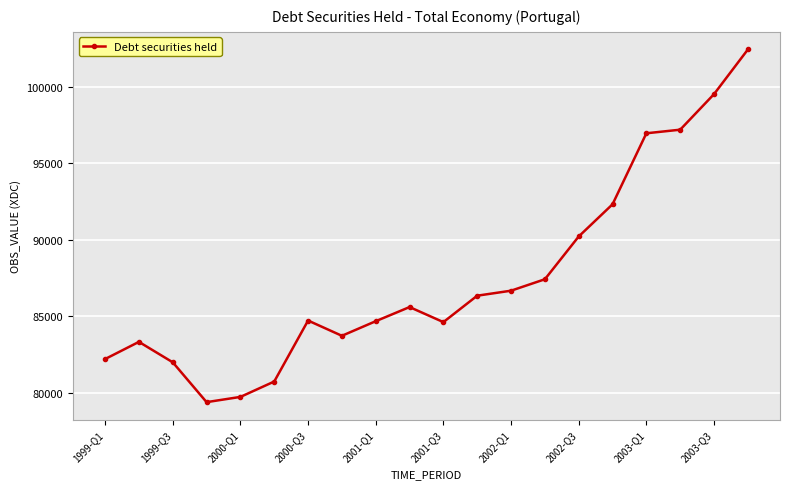

What is the sum of all values?

1749548.4